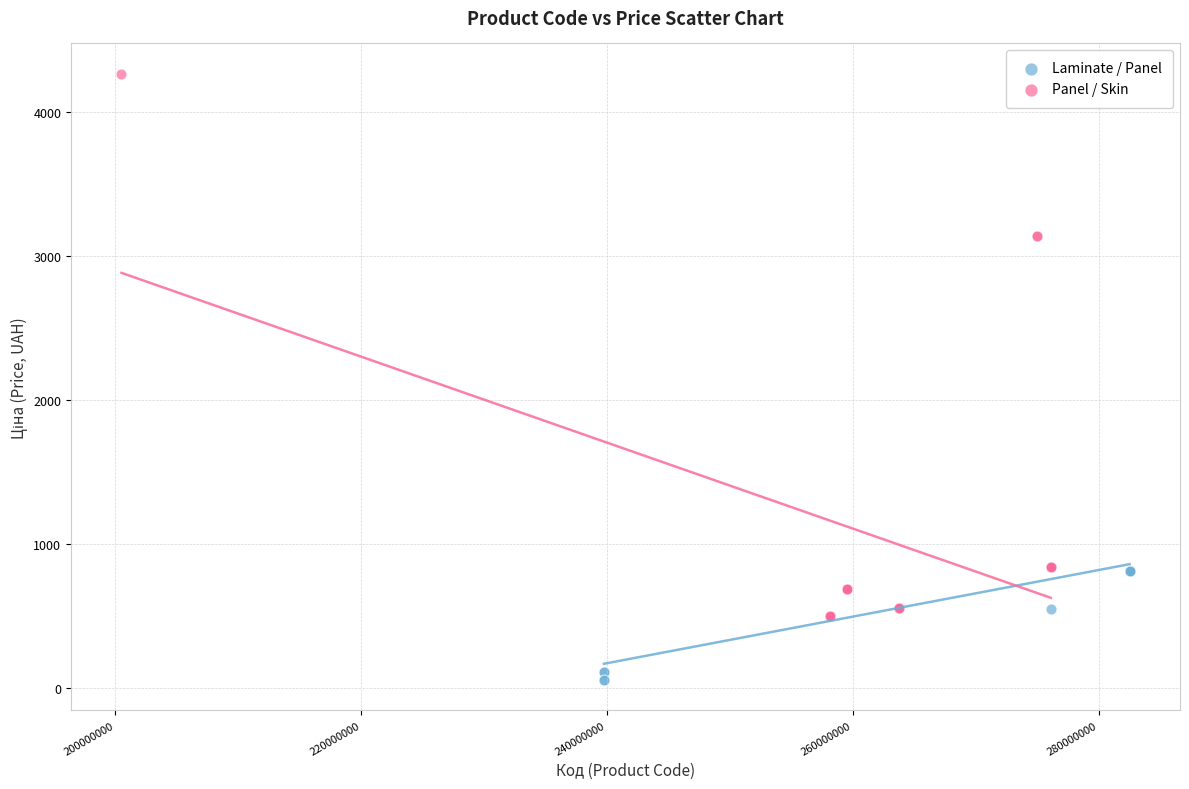

Which series contains the lowest Y value?

Laminate / Panel